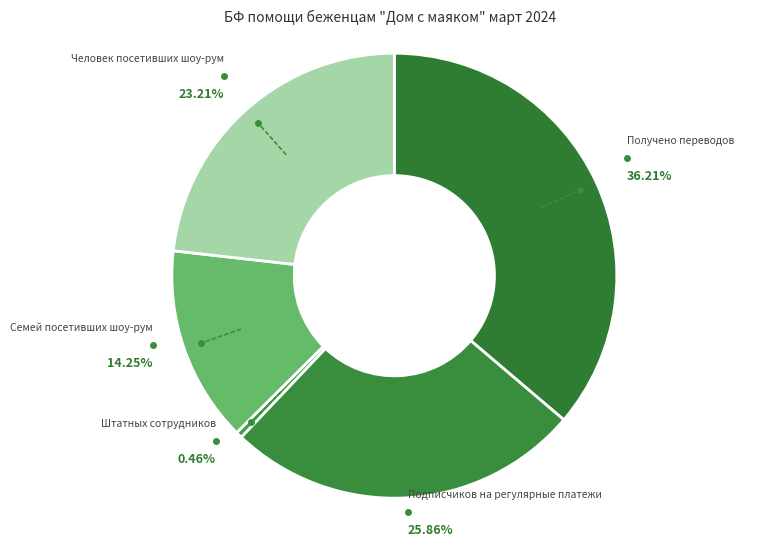

Approximately how many times larger is the value at Семей посетивших шоу-рум compared to Получено переводов?

0.4